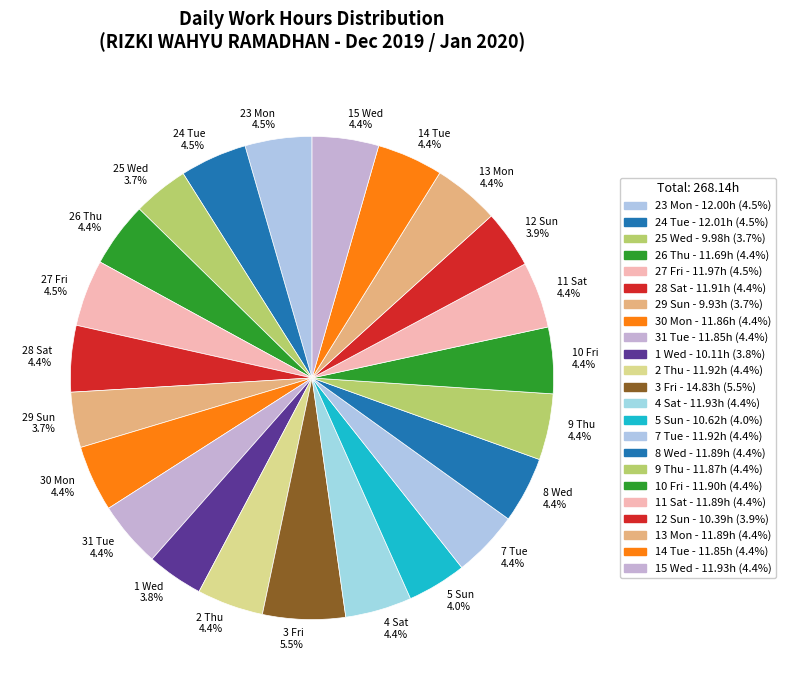

Approximately how many times larger is the value at 31 Tue compared to 12 Sun?

1.1